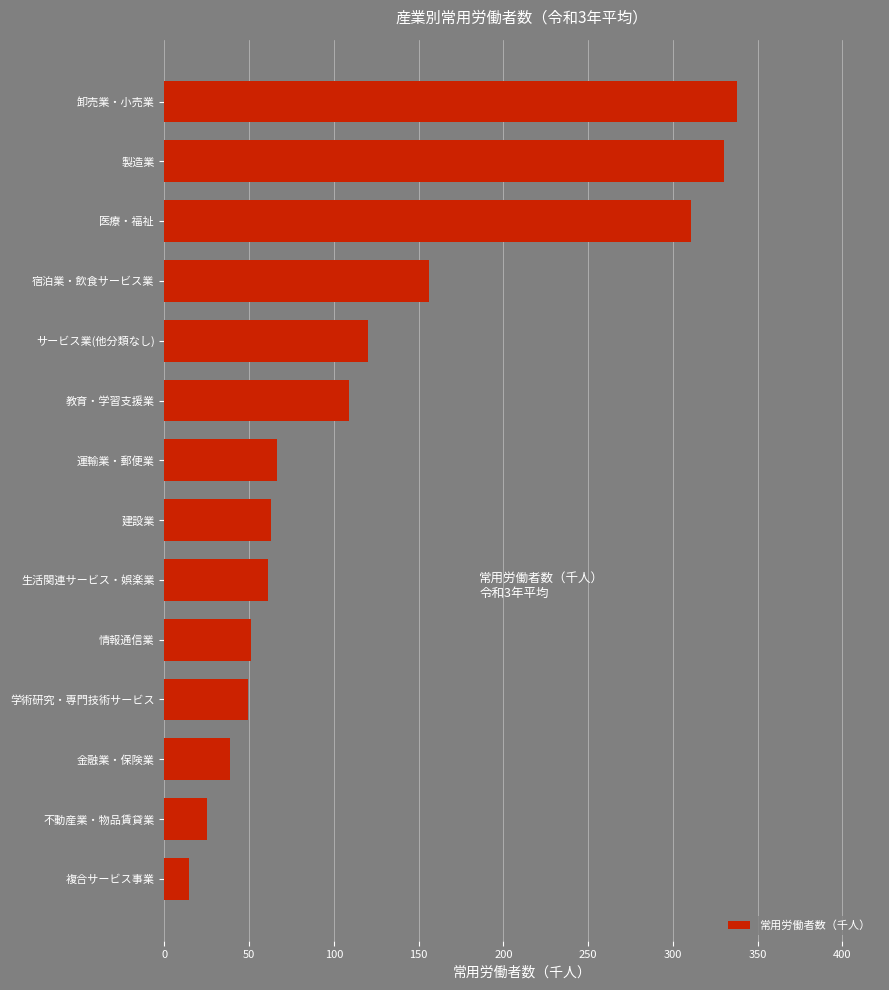

At which label is the value closest to 176?

宿泊業・飲食サービス業